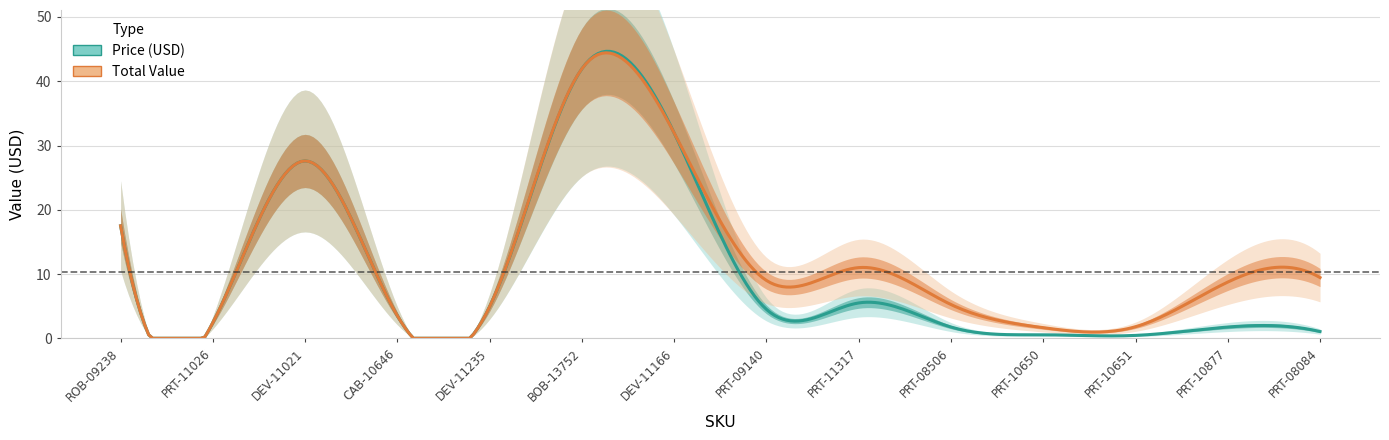

Is it true that Total Value equals 1.3 at PRT-11026?

False